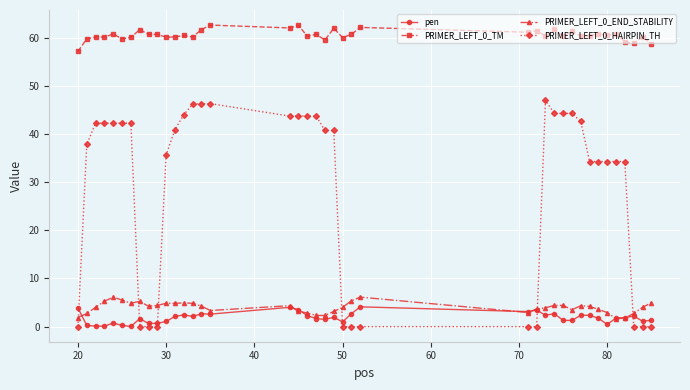

True or false: PRIMER_LEFT_0_END_STABILITY and PRIMER_LEFT_0_TM intersect in this chart.

False